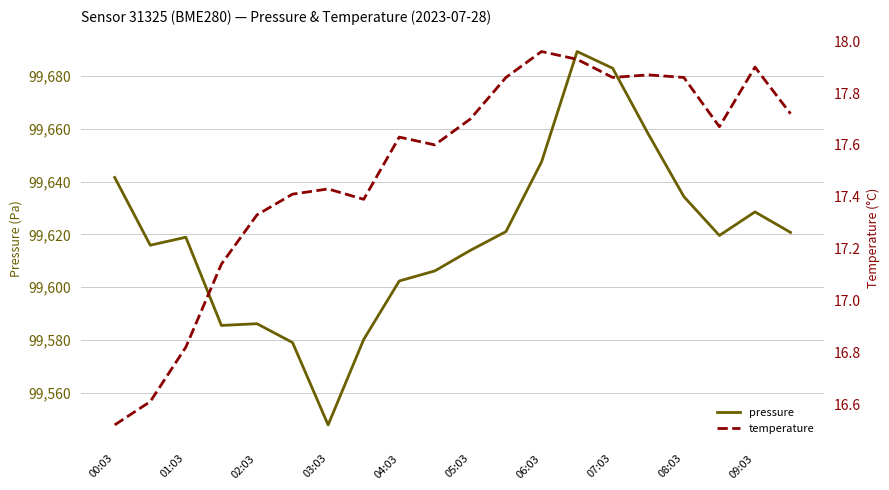

What is the greatest value displayed?

99689.2